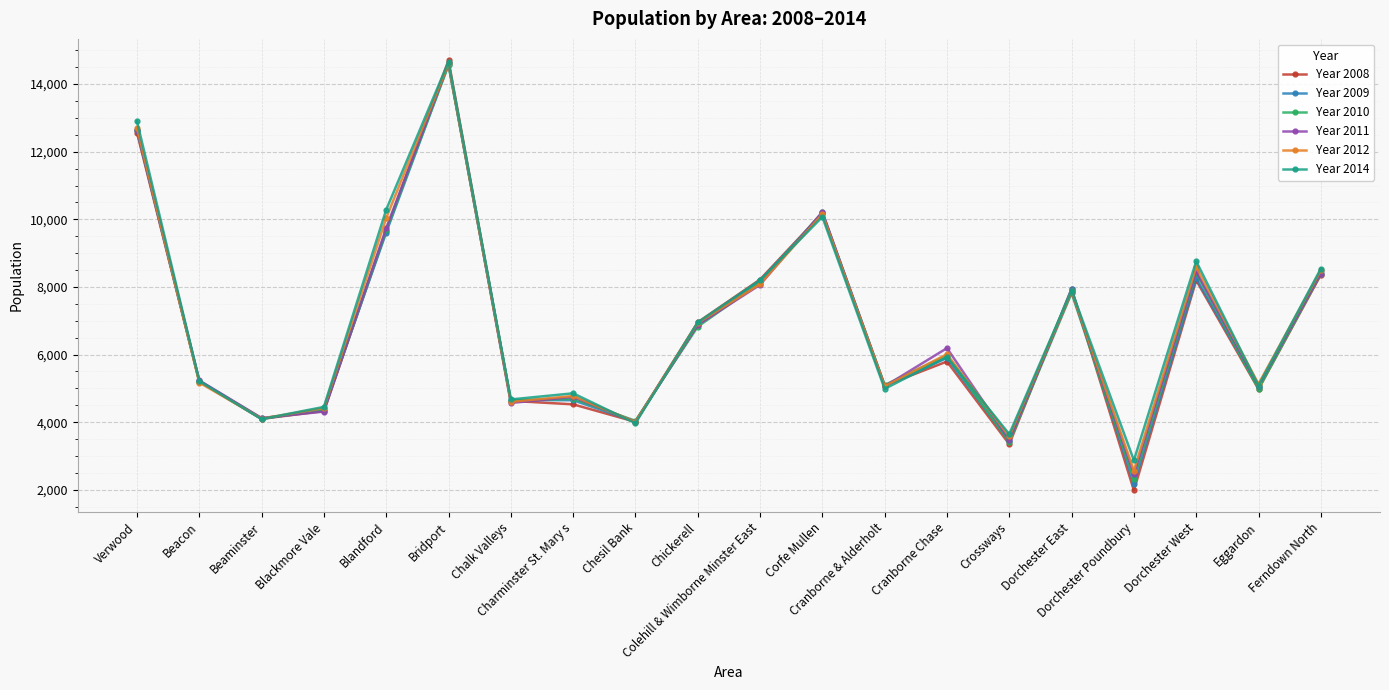

Which series has the widest spread of values?

Year 2008